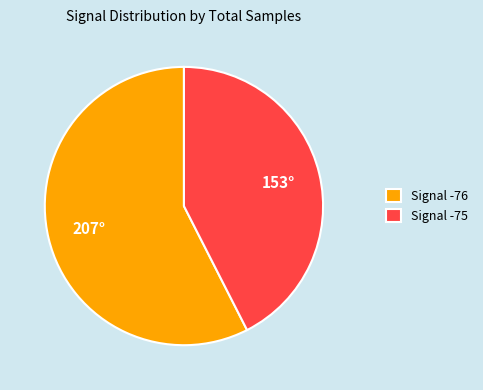

Is there any slice that represents more than half of the pie?

Yes